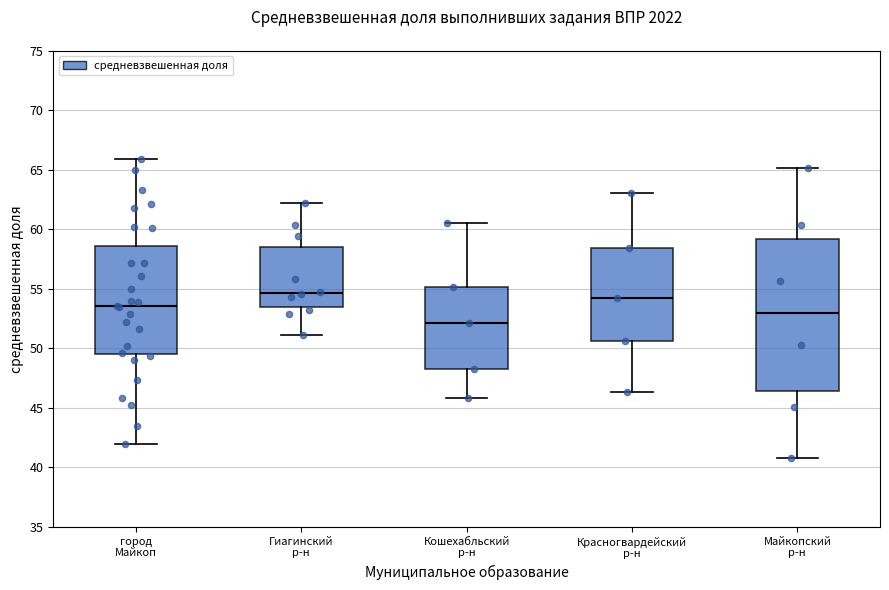

Where does the lower whisker of the box for город Майкоп end on the y-axis? The values are not printed on the chart, so give them approximately, as read against the axis.

42.0